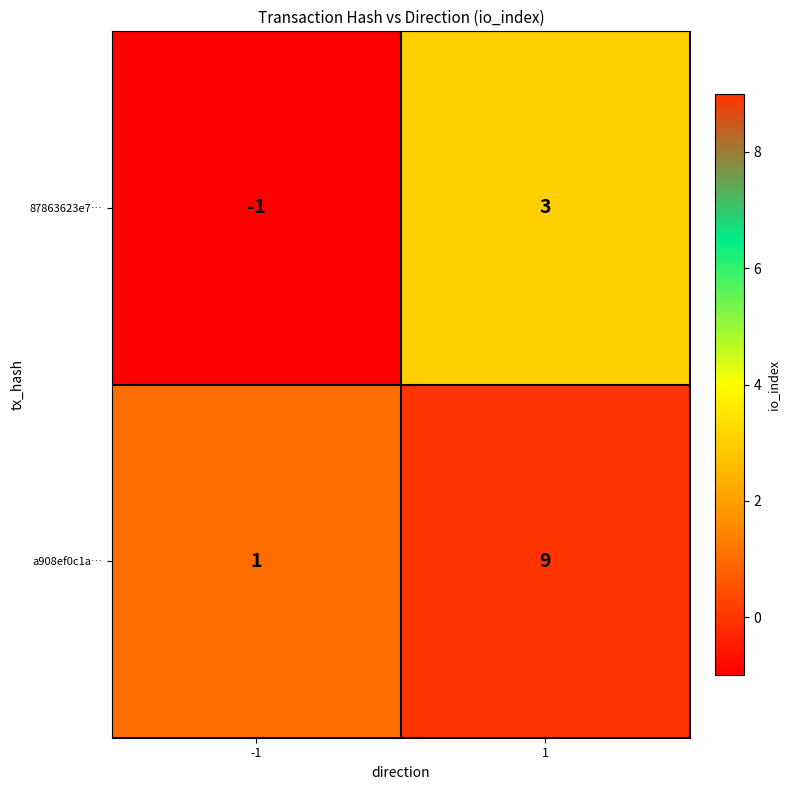

True or false: a908ef0c1a… has a value of 9 at 1.

True